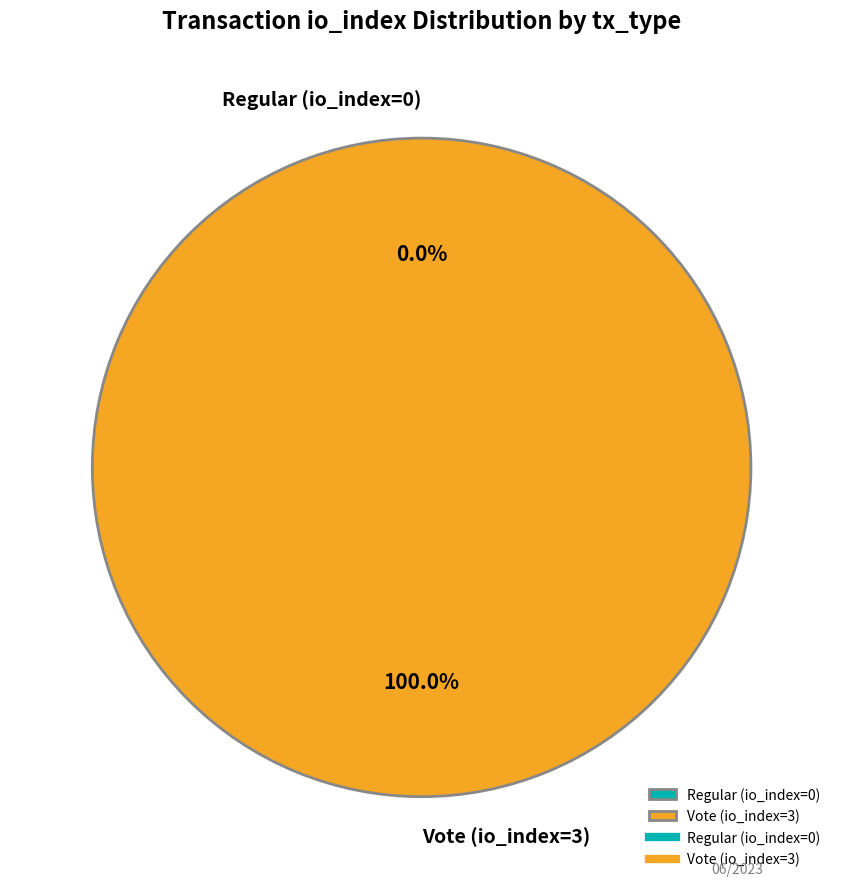

How many segments does this pie chart have?

2